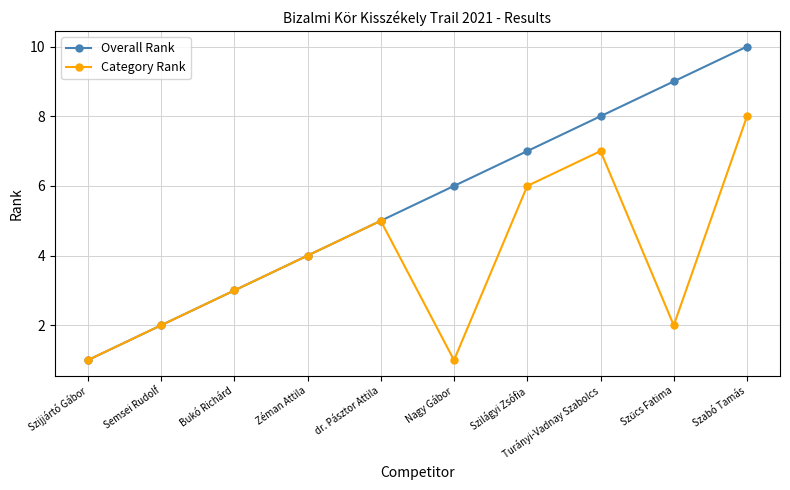

Which series has the widest spread of values?

Overall Rank